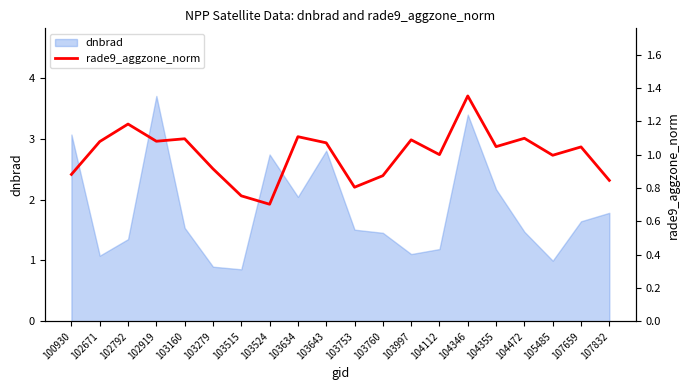

Does the chart have visible grid lines?

No